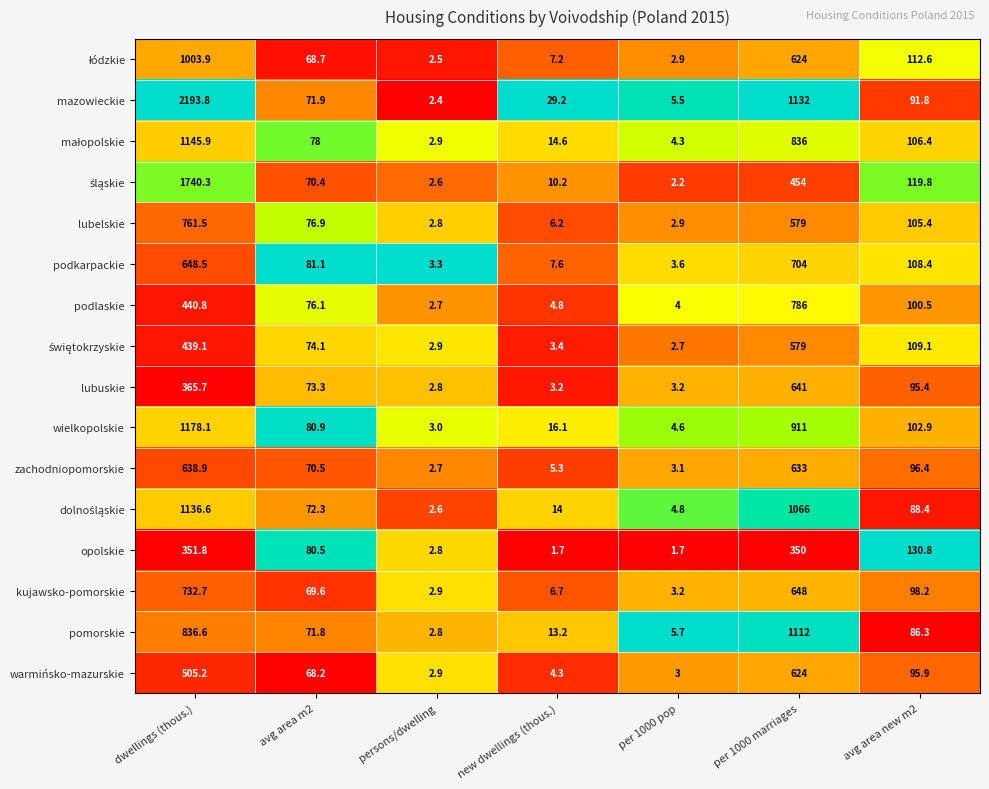

Which series has the widest spread of values?

mazowieckie